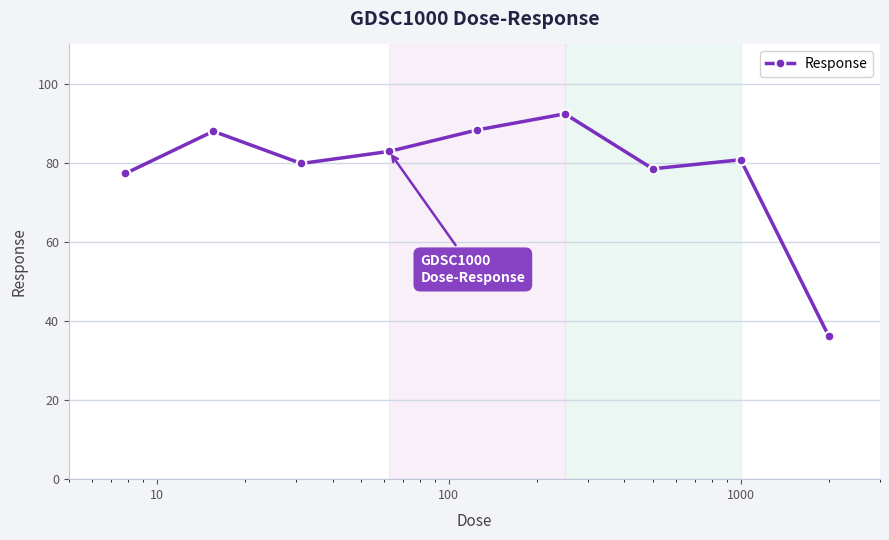

What is the maximum value shown in the chart?

92.4